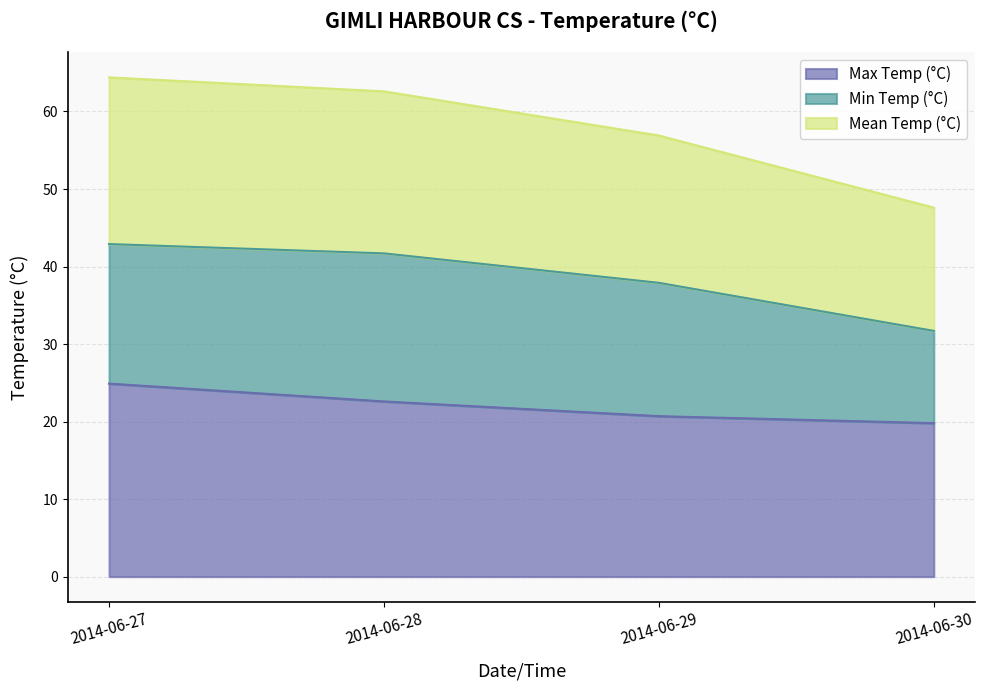

At which label does Mean Temp (°C) reach its peak?

2014-06-27